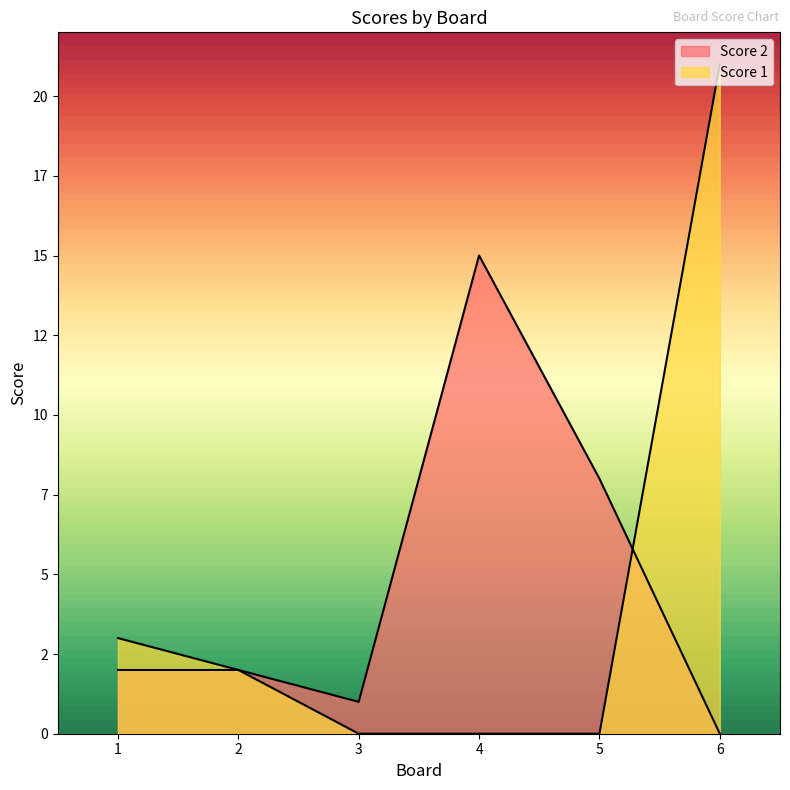

True or false: Score 1 has a value of 5 at 1.

False